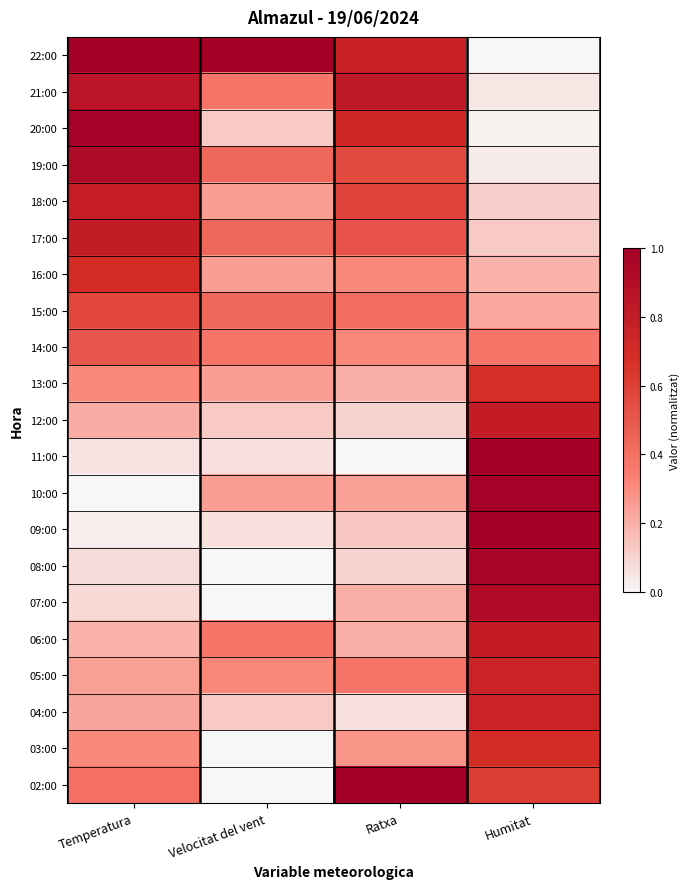

Reading right to left, what are all the values shown in this chart?

22:00: Humitat=0.0	Ratxa=0.8	Velocitat del vent=1.0	Temperatura=1.0
21:00: Humitat=0.0	Ratxa=0.8	Velocitat del vent=0.4	Temperatura=0.9
20:00: Humitat=0.0	Ratxa=0.7	Velocitat del vent=0.1	Temperatura=1.0
19:00: Humitat=0.0	Ratxa=0.6	Velocitat del vent=0.4	Temperatura=0.9
18:00: Humitat=0.1	Ratxa=0.6	Velocitat del vent=0.2	Temperatura=0.8
17:00: Humitat=0.1	Ratxa=0.5	Velocitat del vent=0.4	Temperatura=0.8
16:00: Humitat=0.2	Ratxa=0.3	Velocitat del vent=0.2	Temperatura=0.7
15:00: Humitat=0.2	Ratxa=0.4	Velocitat del vent=0.4	Temperatura=0.6
14:00: Humitat=0.4	Ratxa=0.3	Velocitat del vent=0.4	Temperatura=0.5
13:00: Humitat=0.7	Ratxa=0.2	Velocitat del vent=0.2	Temperatura=0.3
12:00: Humitat=0.8	Ratxa=0.1	Velocitat del vent=0.1	Temperatura=0.2
11:00: Humitat=1.0	Ratxa=0.0	Velocitat del vent=0.1	Temperatura=0.1
10:00: Humitat=1.0	Ratxa=0.2	Velocitat del vent=0.2	Temperatura=0.0
09:00: Humitat=1.0	Ratxa=0.1	Velocitat del vent=0.1	Temperatura=0.0
08:00: Humitat=1.0	Ratxa=0.1	Velocitat del vent=0.0	Temperatura=0.1
07:00: Humitat=0.9	Ratxa=0.2	Velocitat del vent=0.0	Temperatura=0.1
06:00: Humitat=0.8	Ratxa=0.2	Velocitat del vent=0.4	Temperatura=0.2
05:00: Humitat=0.8	Ratxa=0.4	Velocitat del vent=0.3	Temperatura=0.2
04:00: Humitat=0.8	Ratxa=0.1	Velocitat del vent=0.1	Temperatura=0.2
03:00: Humitat=0.7	Ratxa=0.3	Velocitat del vent=0.0	Temperatura=0.3
02:00: Humitat=0.6	Ratxa=1.0	Velocitat del vent=0.0	Temperatura=0.4